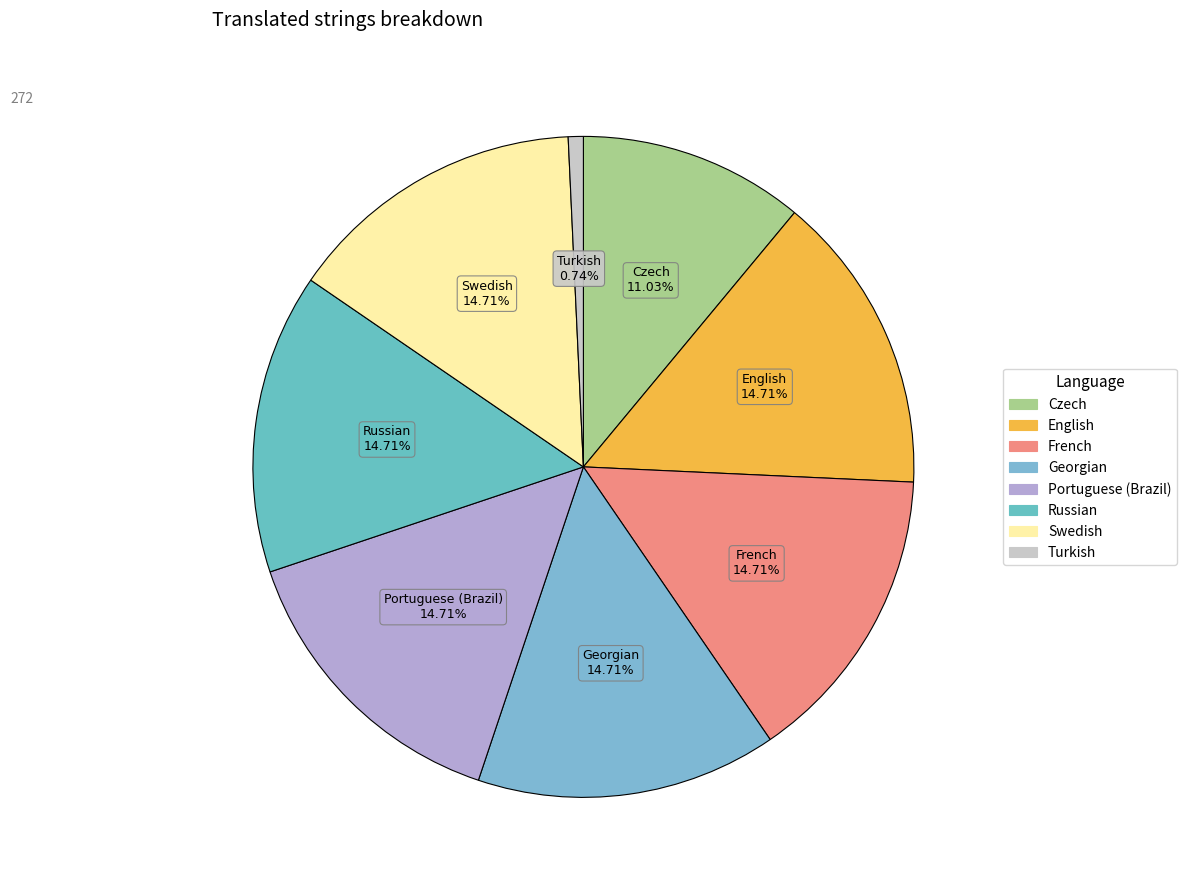

To the nearest percent, what is the difference between the largest and smallest slice percentages?

14%